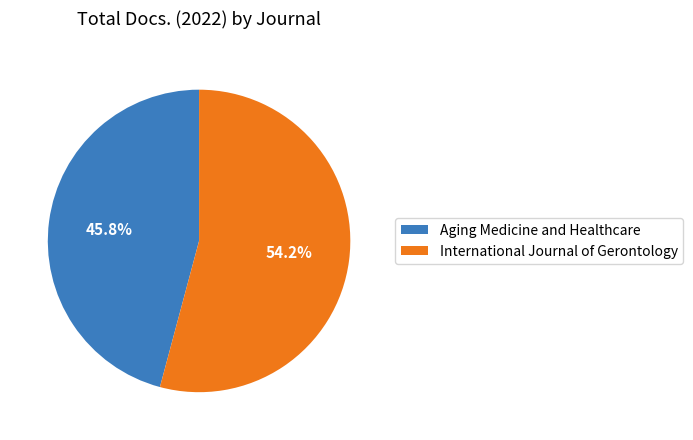

How many slices are in this pie chart?

2